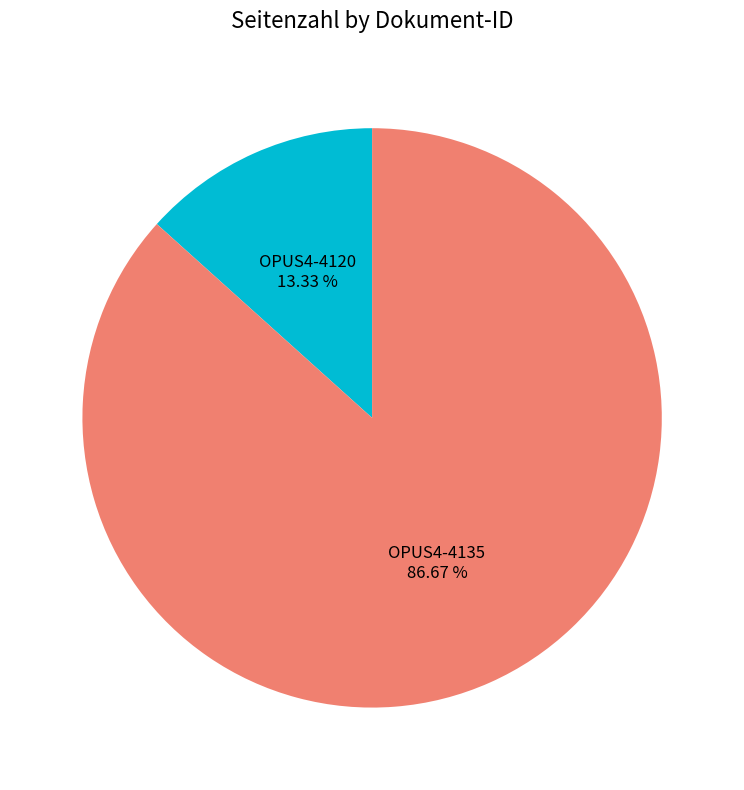

Is there a majority slice in this chart?

Yes